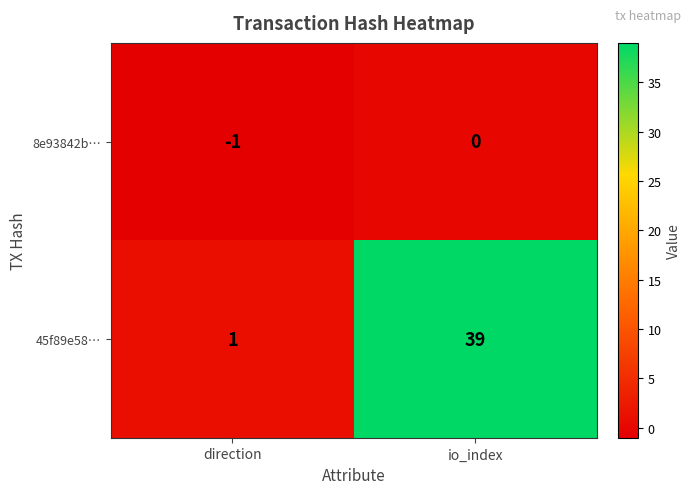

The value of 8e93842b… at direction is -1. True or false?

True